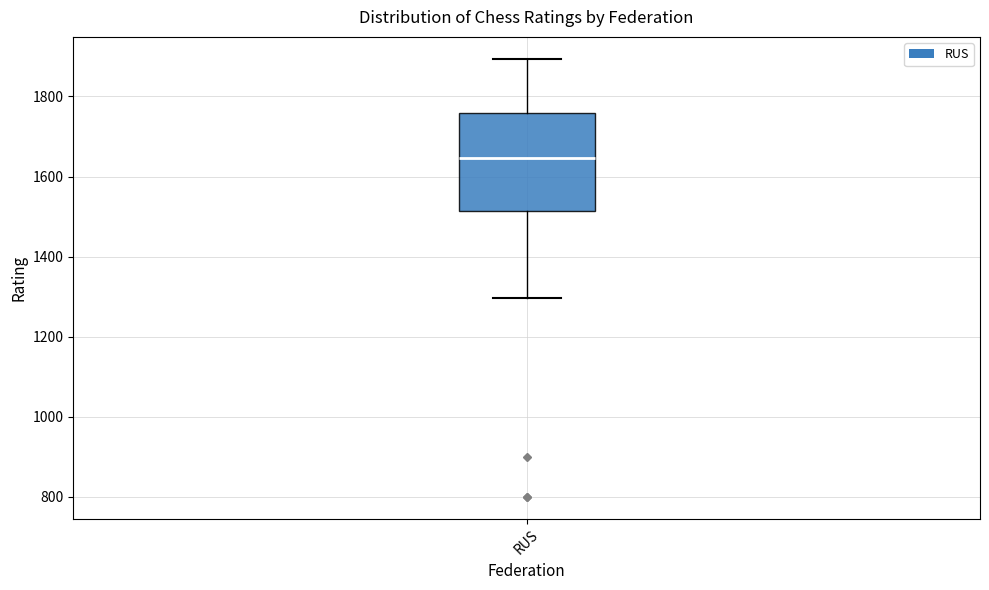

Read this box plot against the y-axis: the position of the median line, the range covered by the box, and the ends of both whiskers. The values are not printed on the chart, so give them approximately, as read against the axis.

median 1640, box 1520 to 1760, whiskers 1300 to 1900